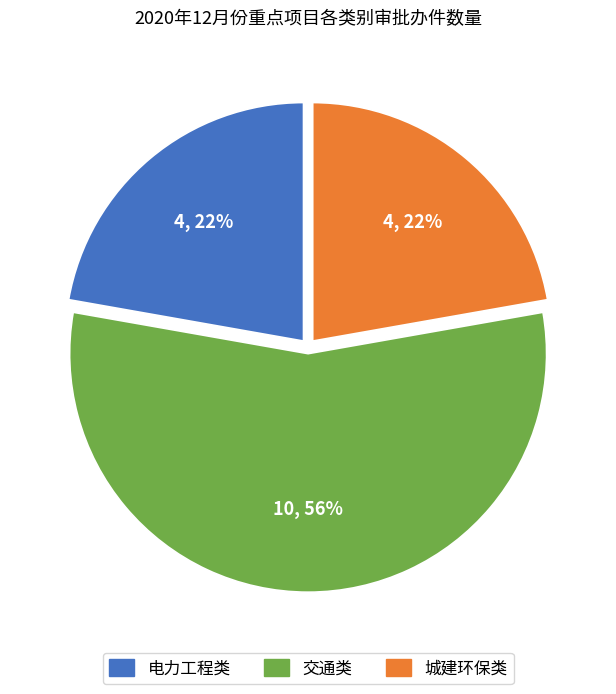

Which slice represents more than half of the pie?

交通类